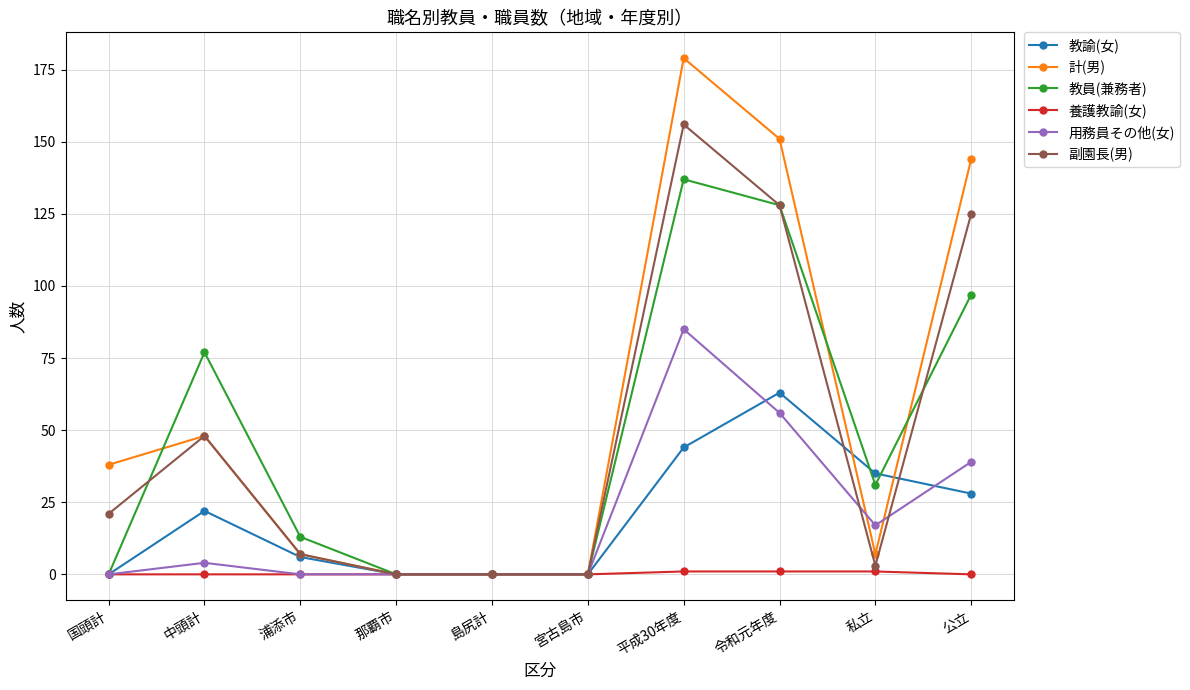

What is the difference between the 用務員その他(女) values at 国頭計 and 公立?

39